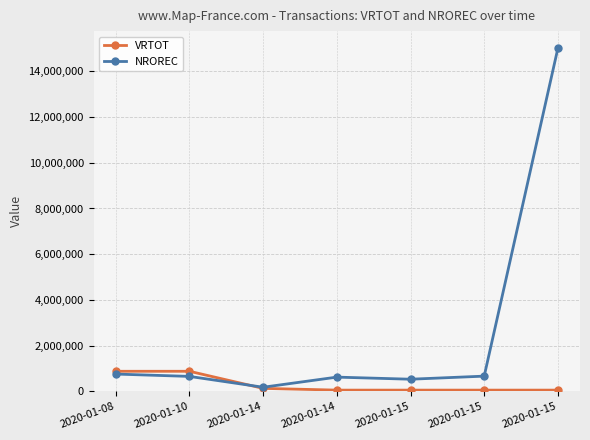

What are all the series names shown in the legend?

VRTOT, NROREC